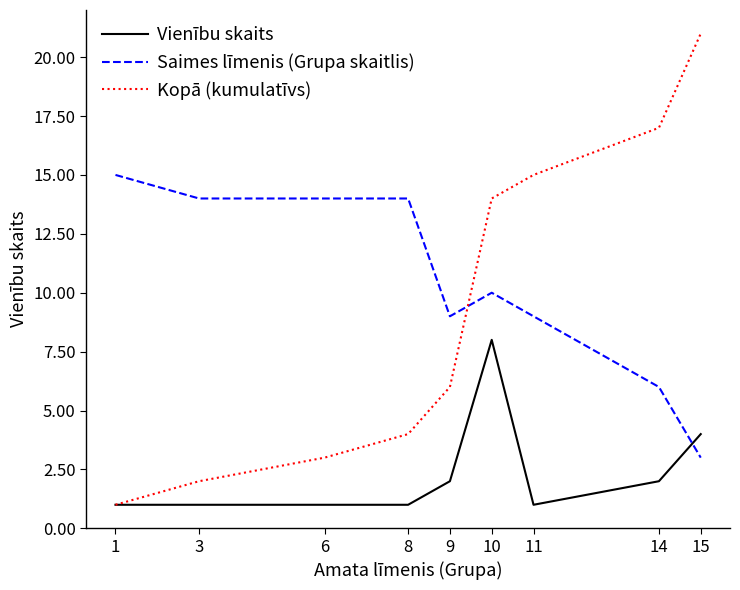

What is the average value of the Kopā (kumulatīvs) series?

9